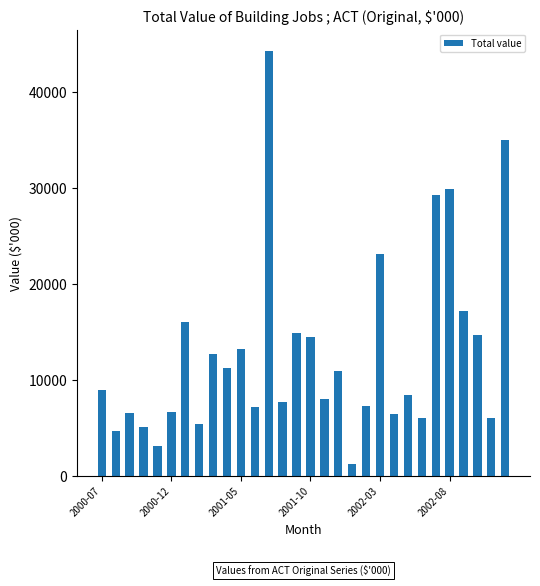

What is the value of the 17th bar from the left?

8014